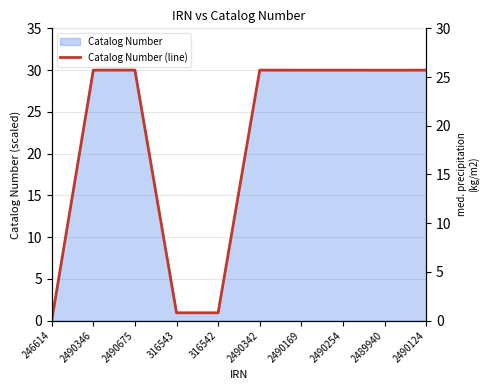

Reading right to left, transcribe all the data shown in this chart.

30.0	30.0	30.0	30.0	30.0	0.9	0.9	30.0	30.0	0.0